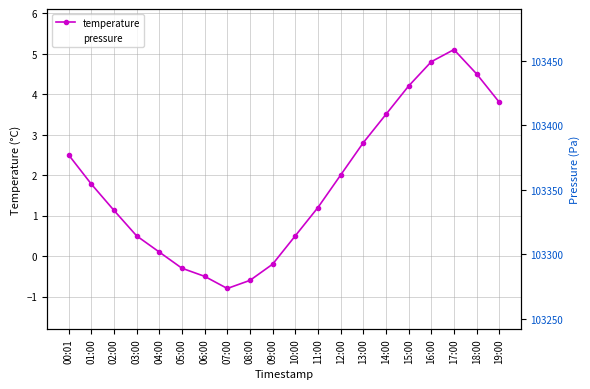

Which label corresponds to the largest value in the chart?

17:00